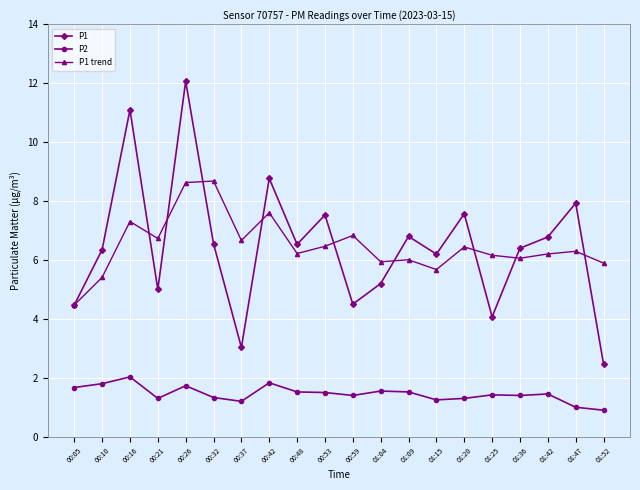

How many lines are shown in the chart?

3